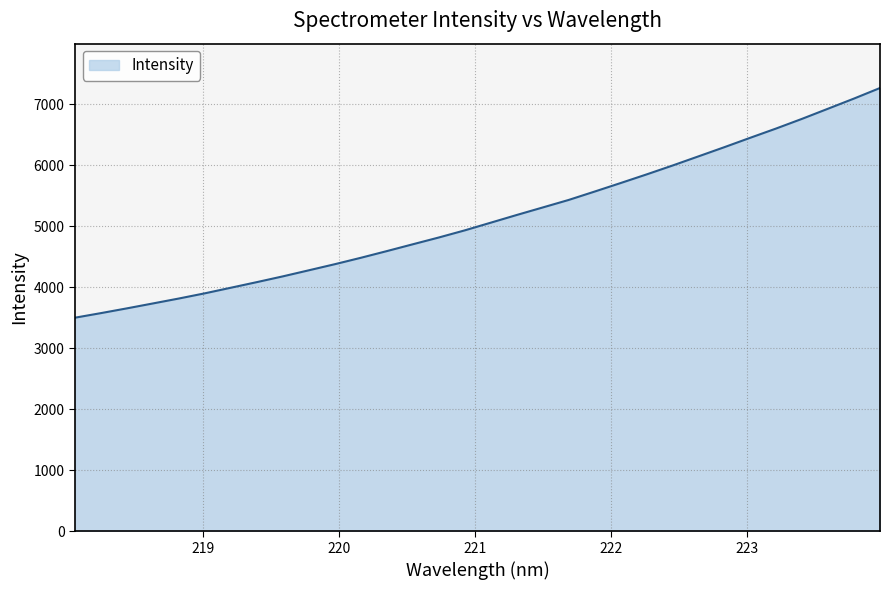

What is the minimum value shown in the chart?

3501.7